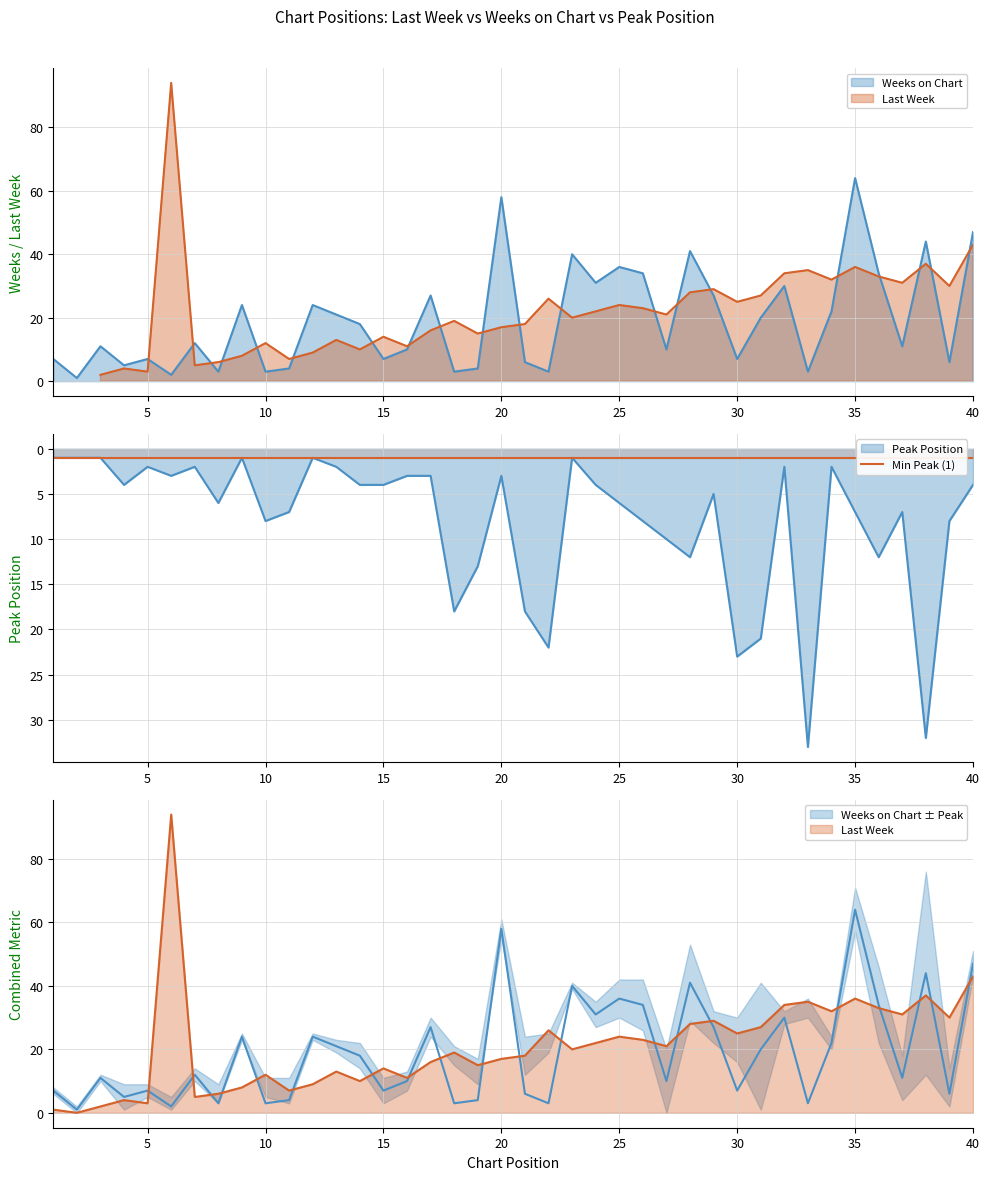

Where is the first local minimum for Weeks on Chart?

2